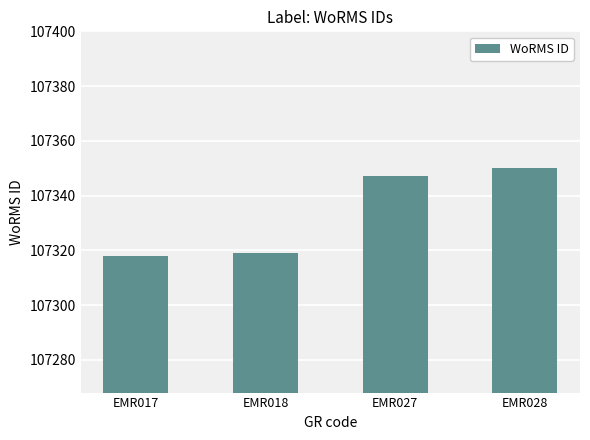

What is the difference between the values at EMR017 and EMR027?

29